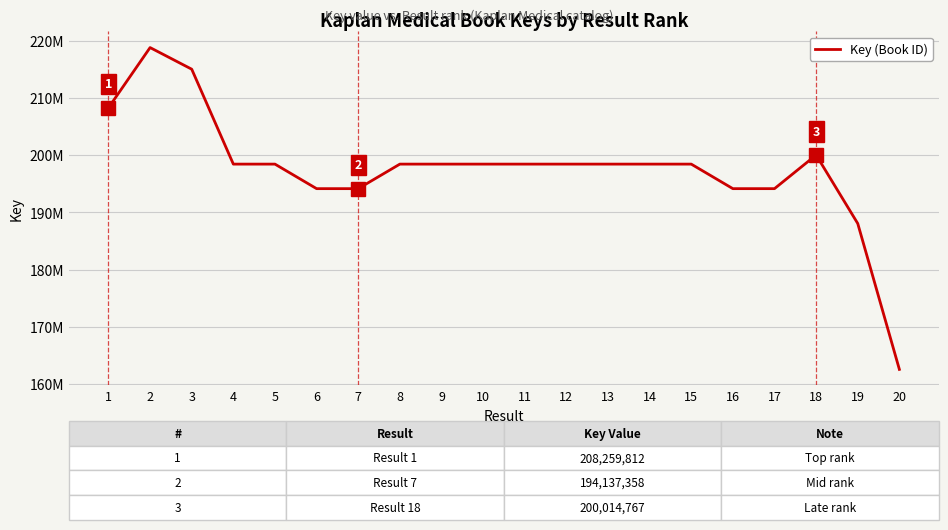

Does the chart display data point markers on the line(s)?

No